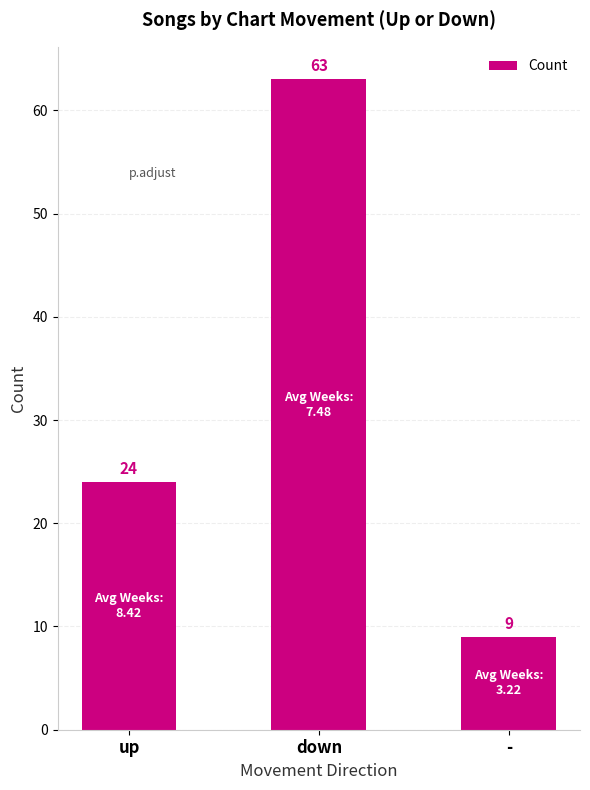

Rank the categories by value from lowest to highest.

-, up, down